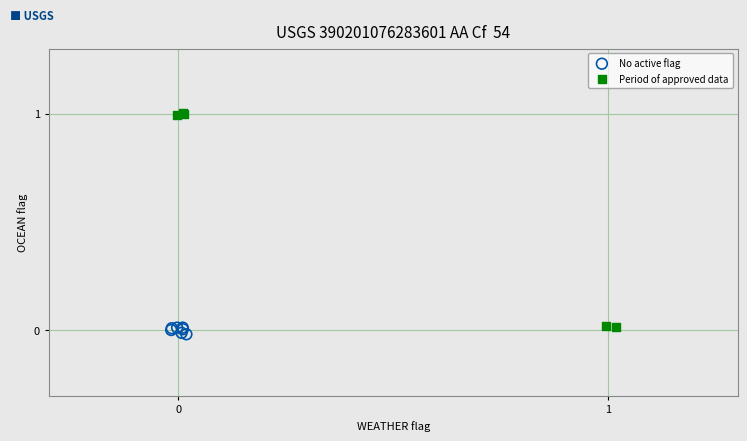

Which series has the widest spread of Y values?

Period of approved data